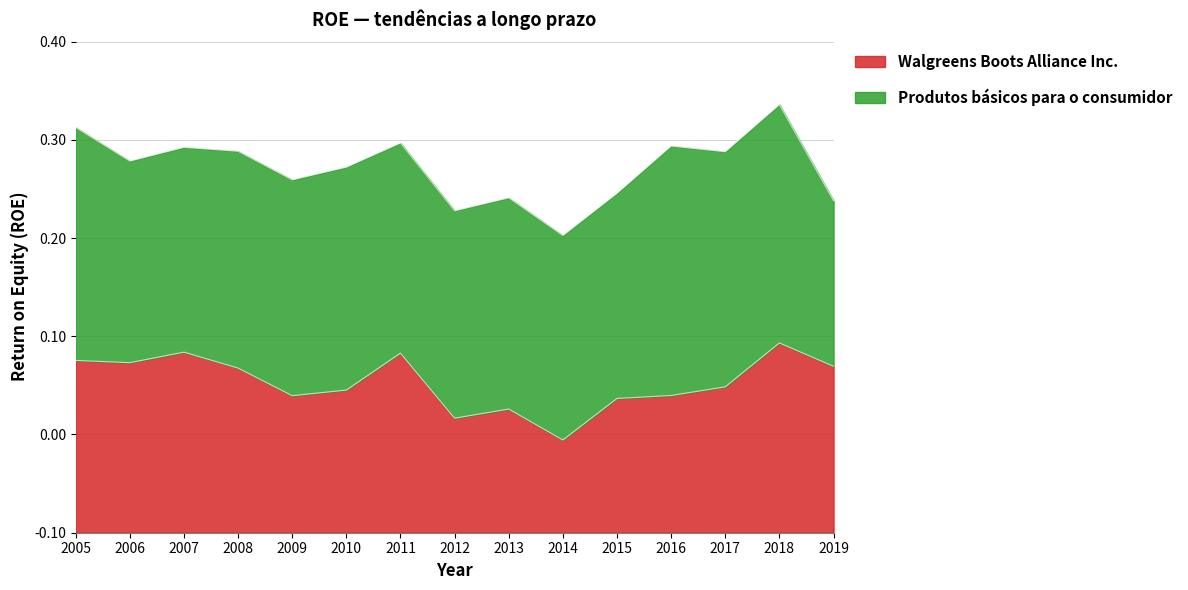

Rank the categories by value from lowest to highest.

2014, 2012, 2013, 2015, 2009, 2016, 2010, 2017, 2008, 2019, 2006, 2005, 2011, 2007, 2018